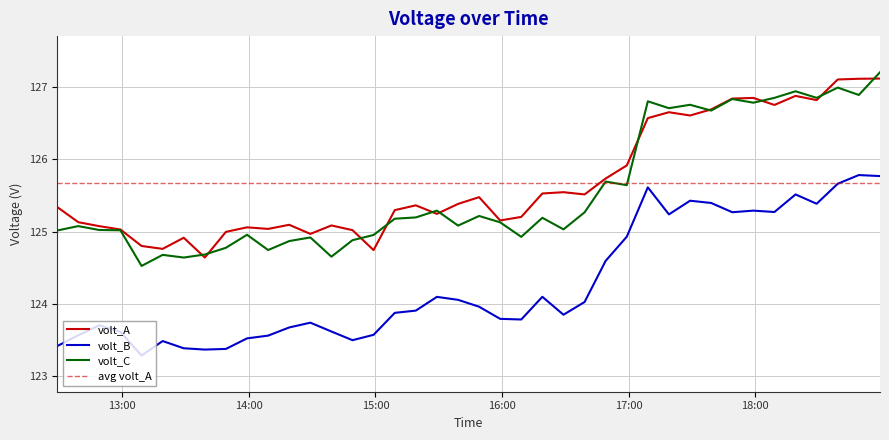

How many interior local peaks does the volt_A series have?

10